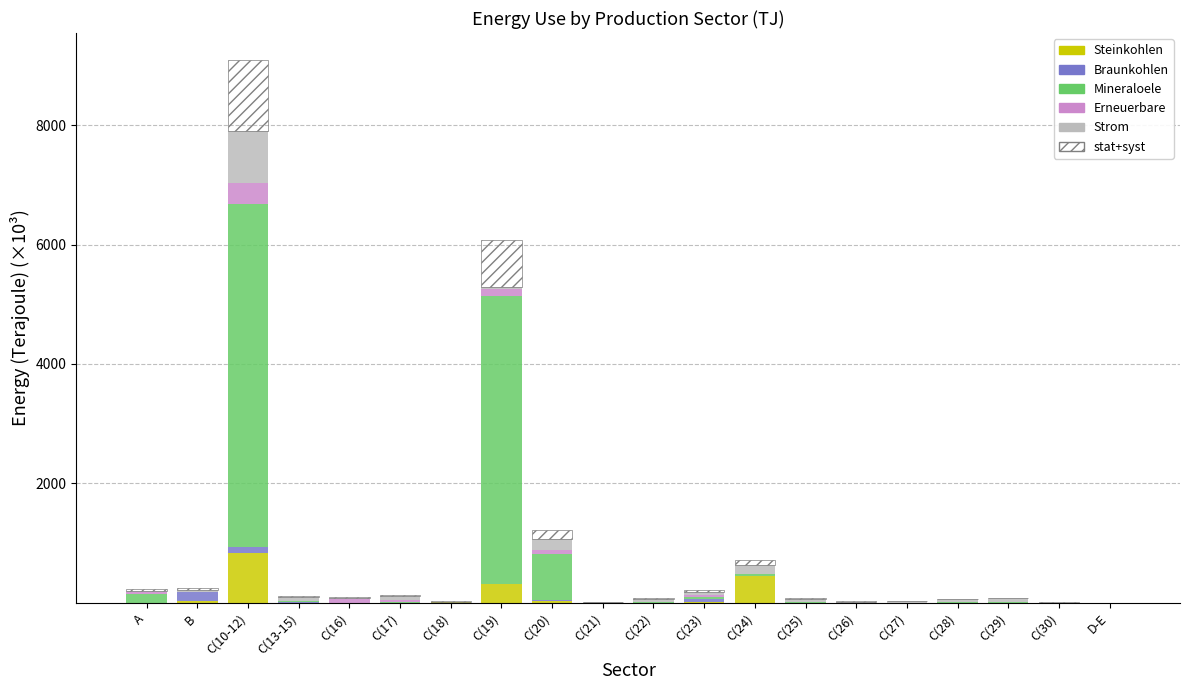

Which category has the highest value in the Steinkohlen series?

C(10-12)